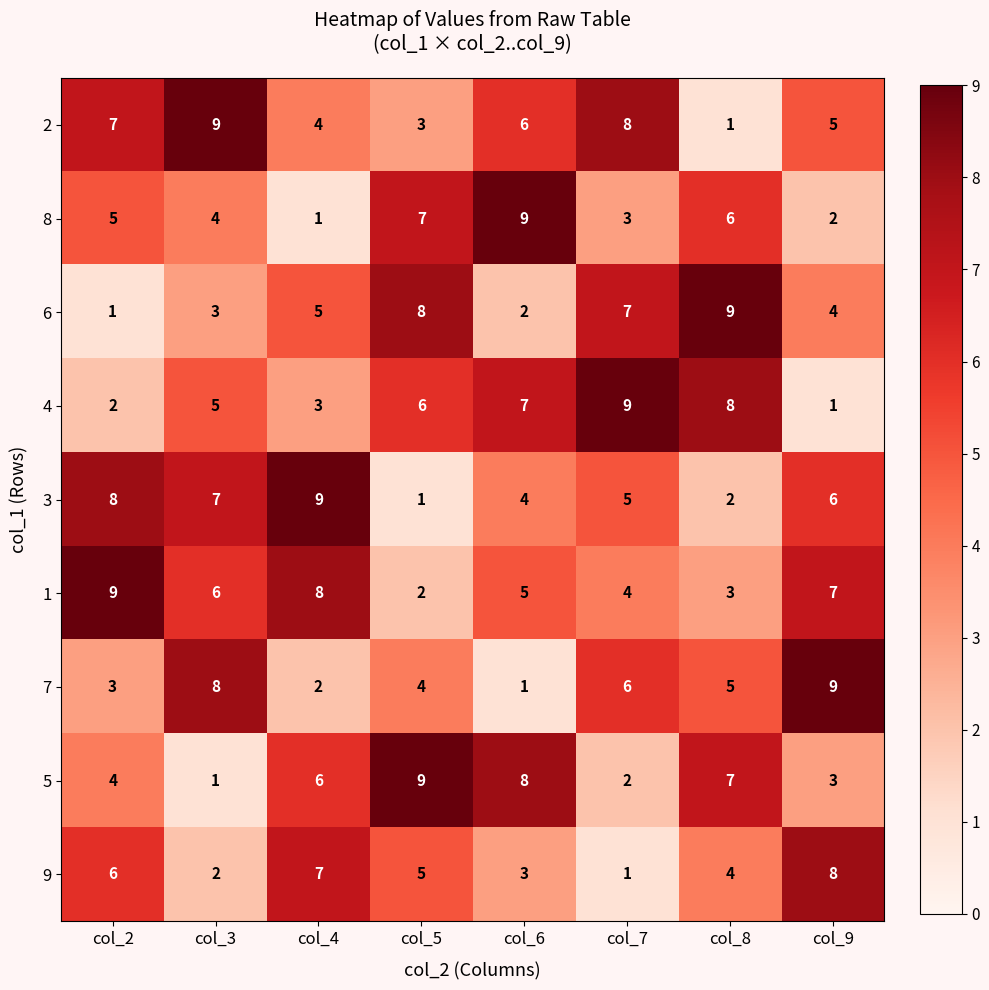

What is the spread (max minus min) of values at col_6?

8